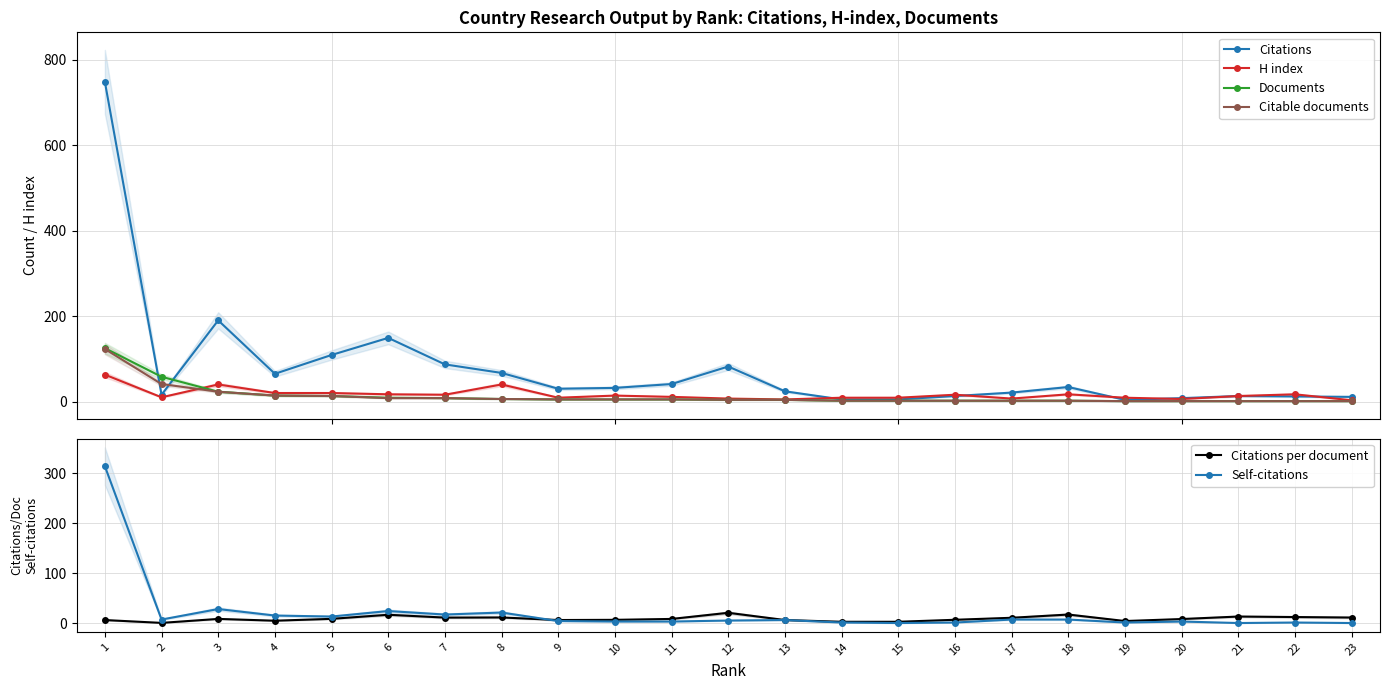

What is the value of the H index point at the 11th from the left?

11